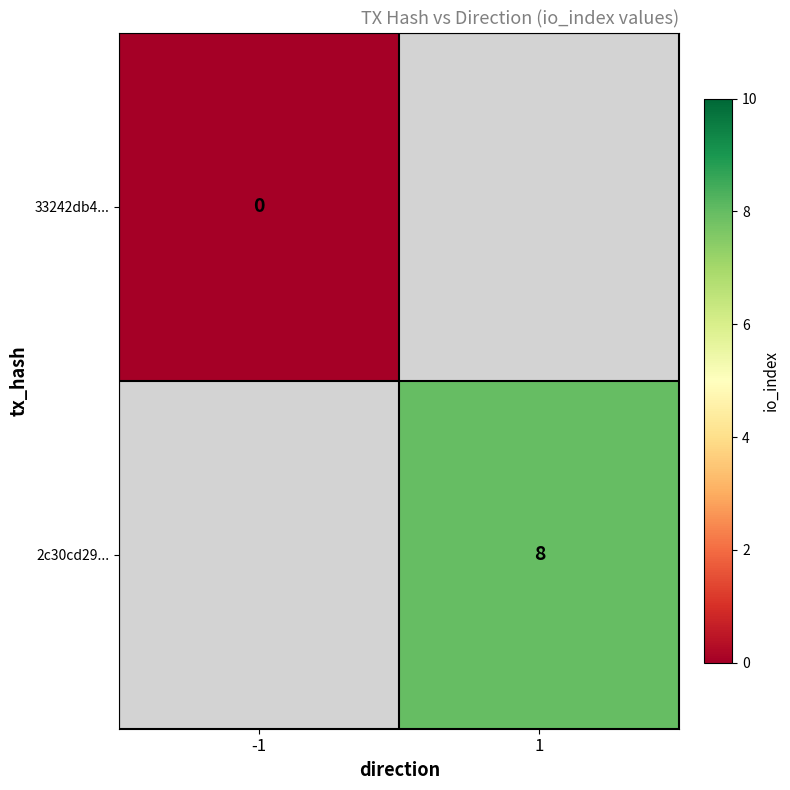

Which category has the lowest value across all series?

-1